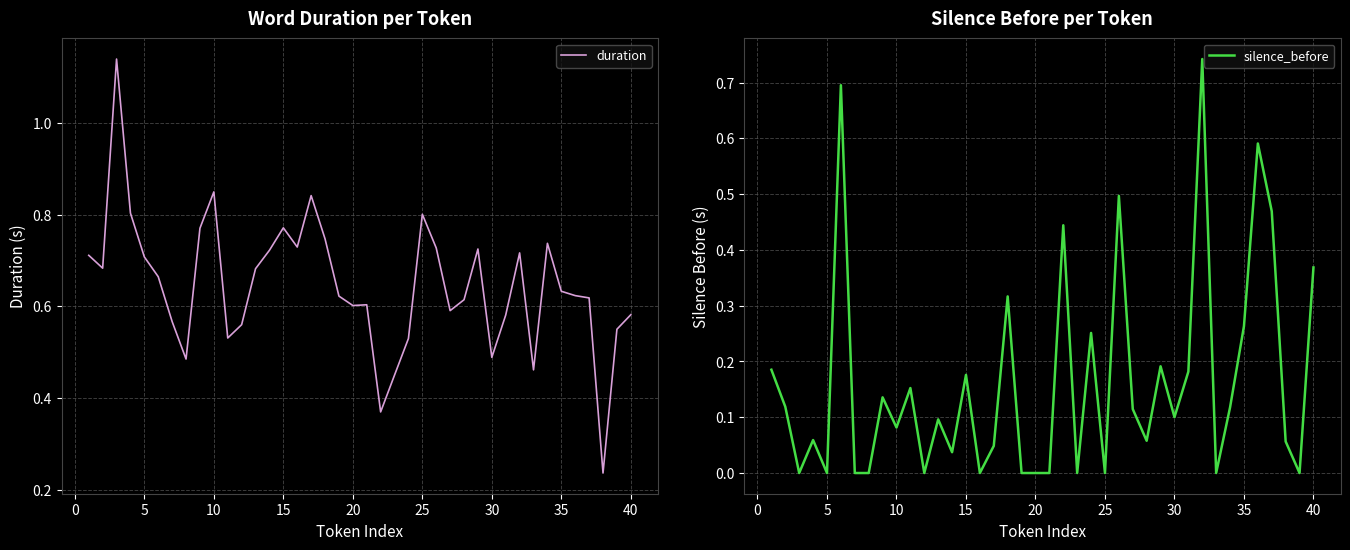

What is the difference between the second highest and minimum values in the silence_before series?

0.7